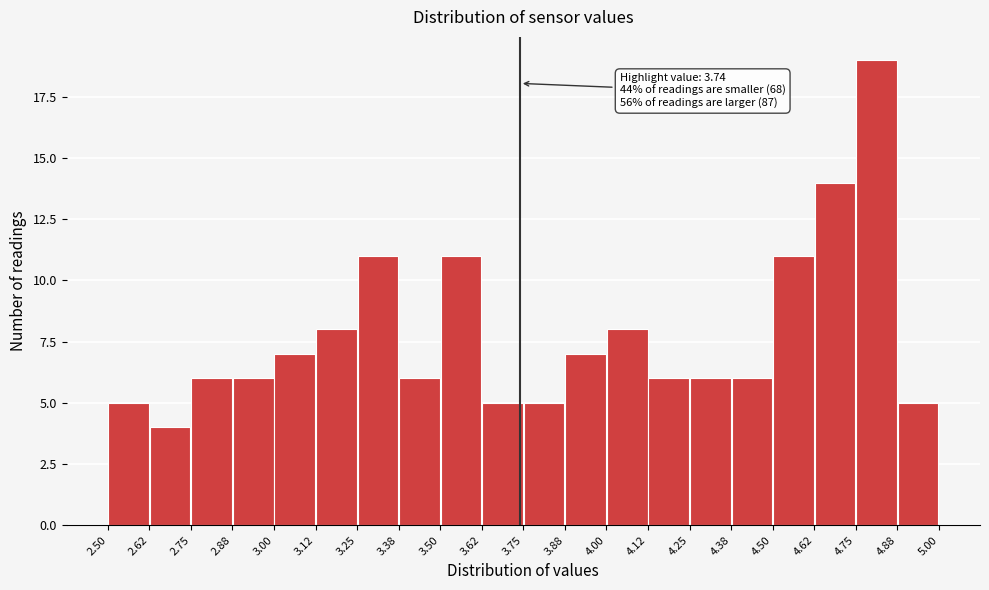

Over which range of the x-axis is the bar tallest?

4.75 to 4.88